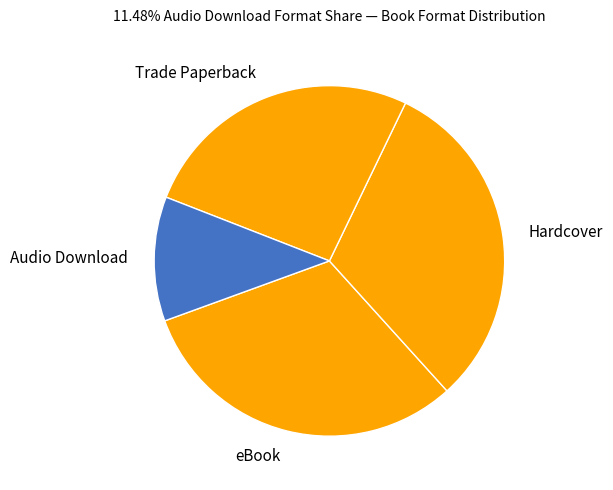

Which has a higher value, Audio Download or Trade Paperback?

Trade Paperback